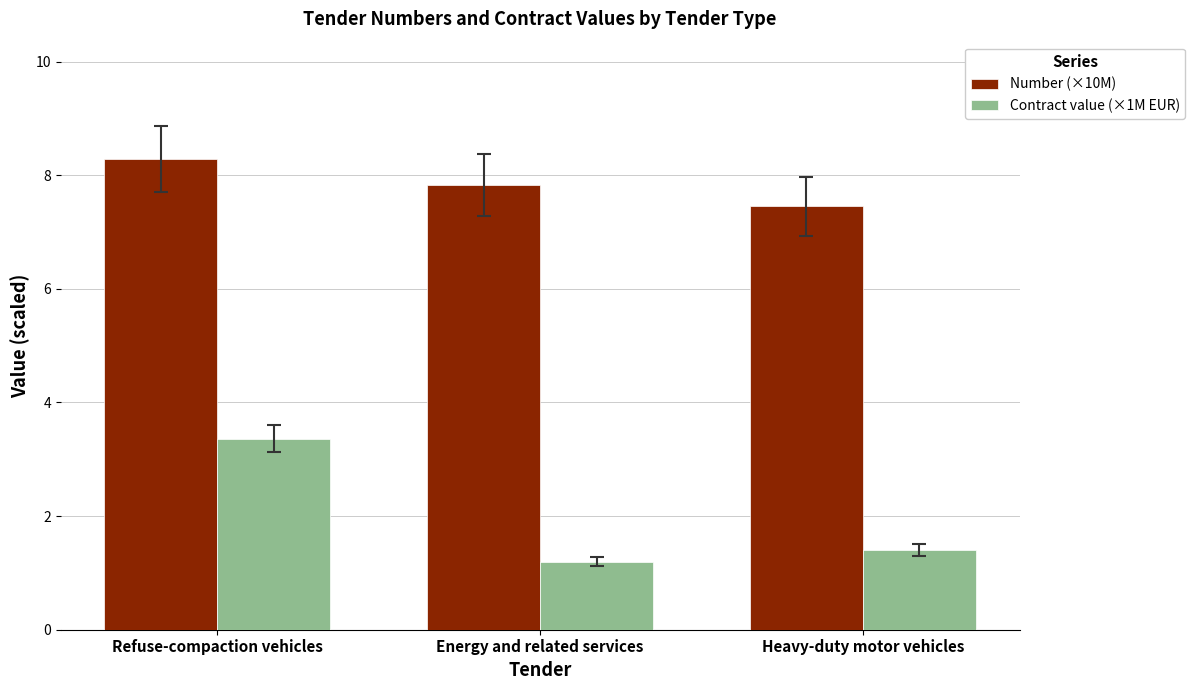

Are the bars horizontal?

No